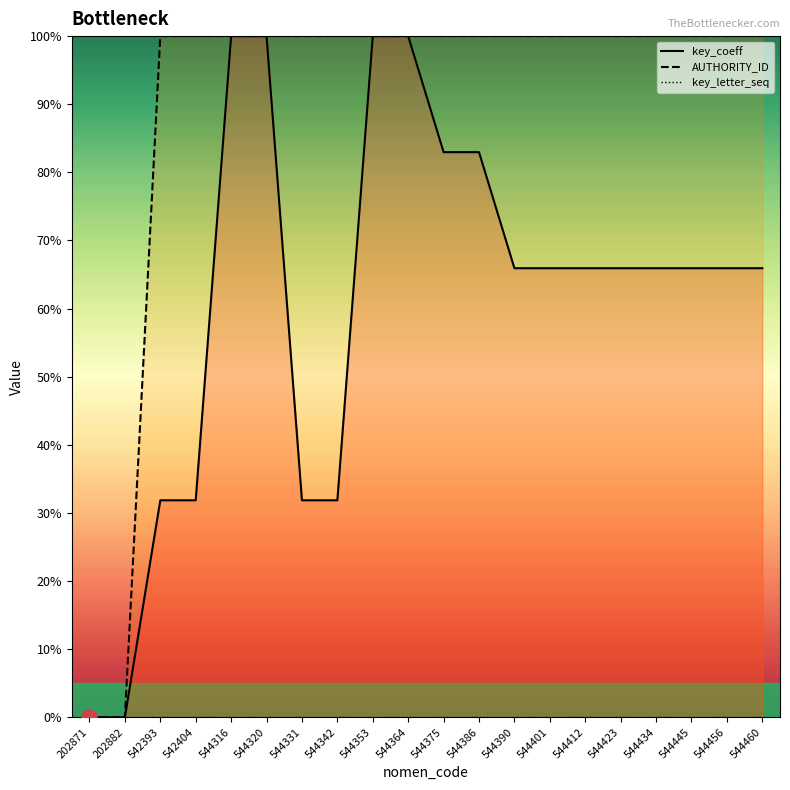

What are all the series names shown in the legend?

key_coeff, AUTHORITY_ID, key_letter_seq